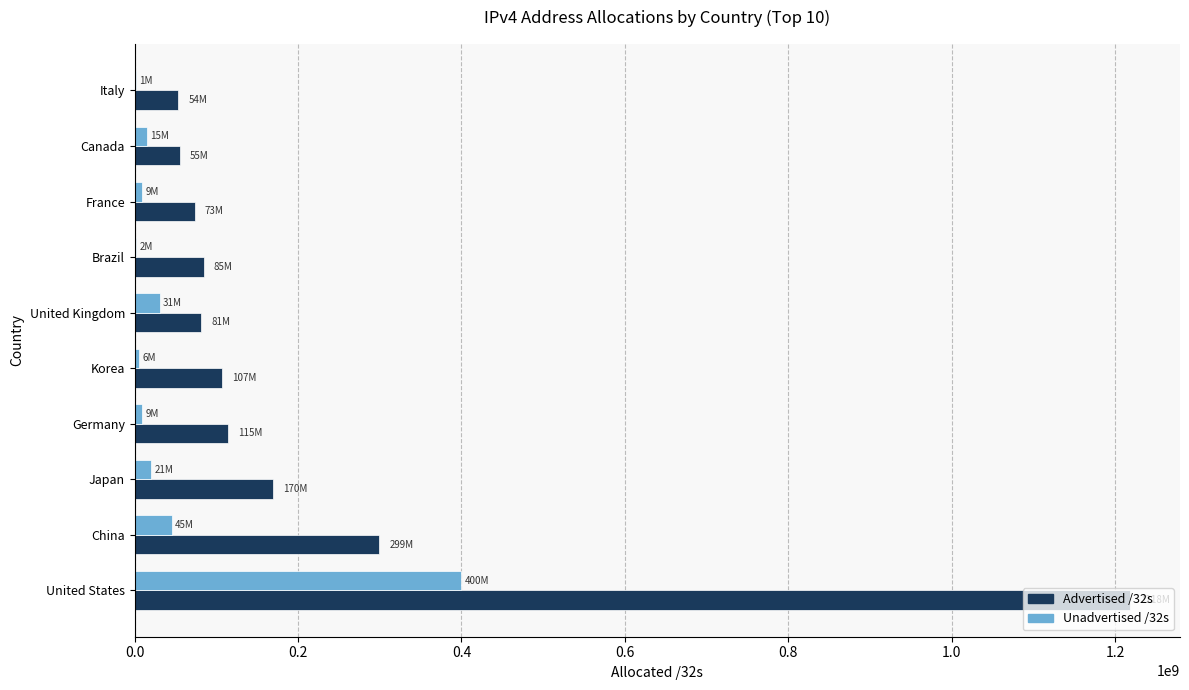

Which series has the largest total across all categories?

Advertised /32s